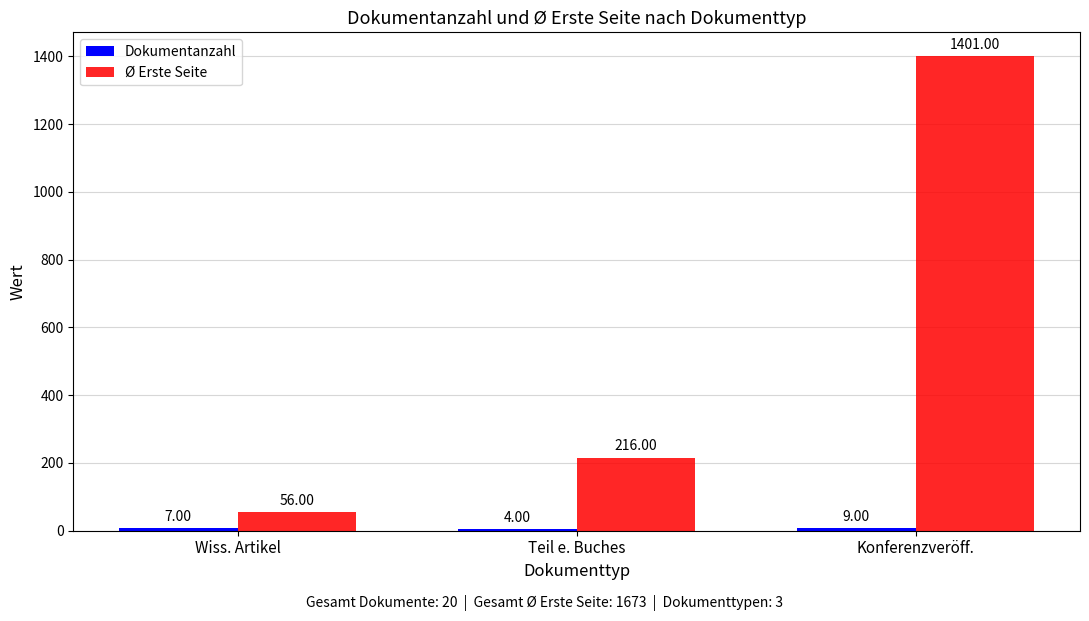

At which label is Ø Erste Seite closest to 728?

Teil e. Buches